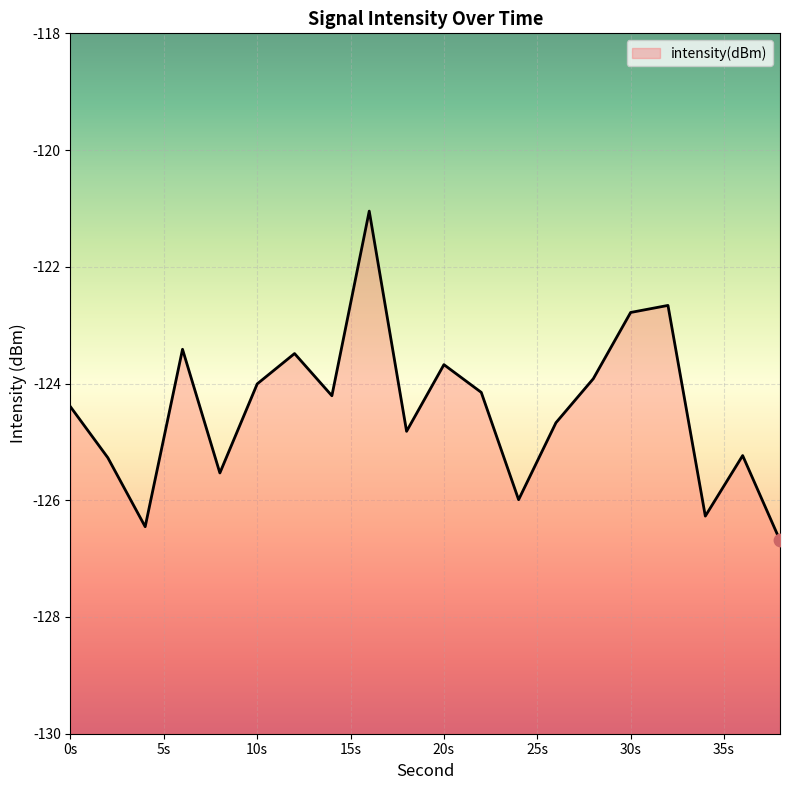

What is the change in value from 0 to 36?

-0.8